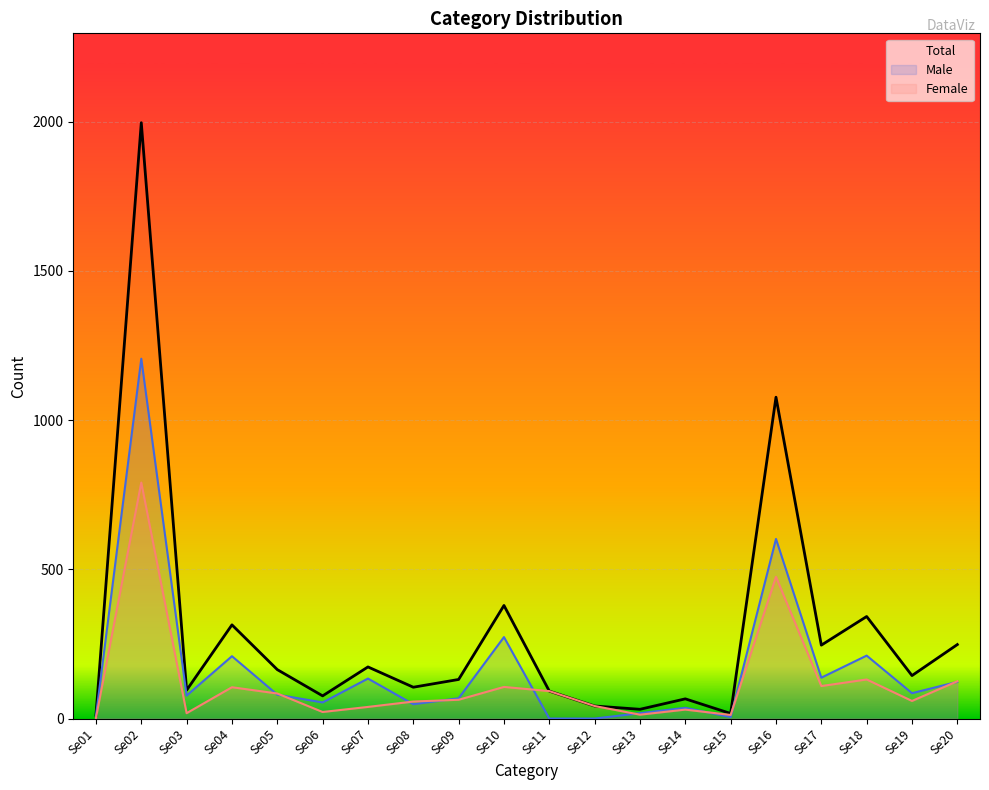

How many lines are shown in the chart?

3